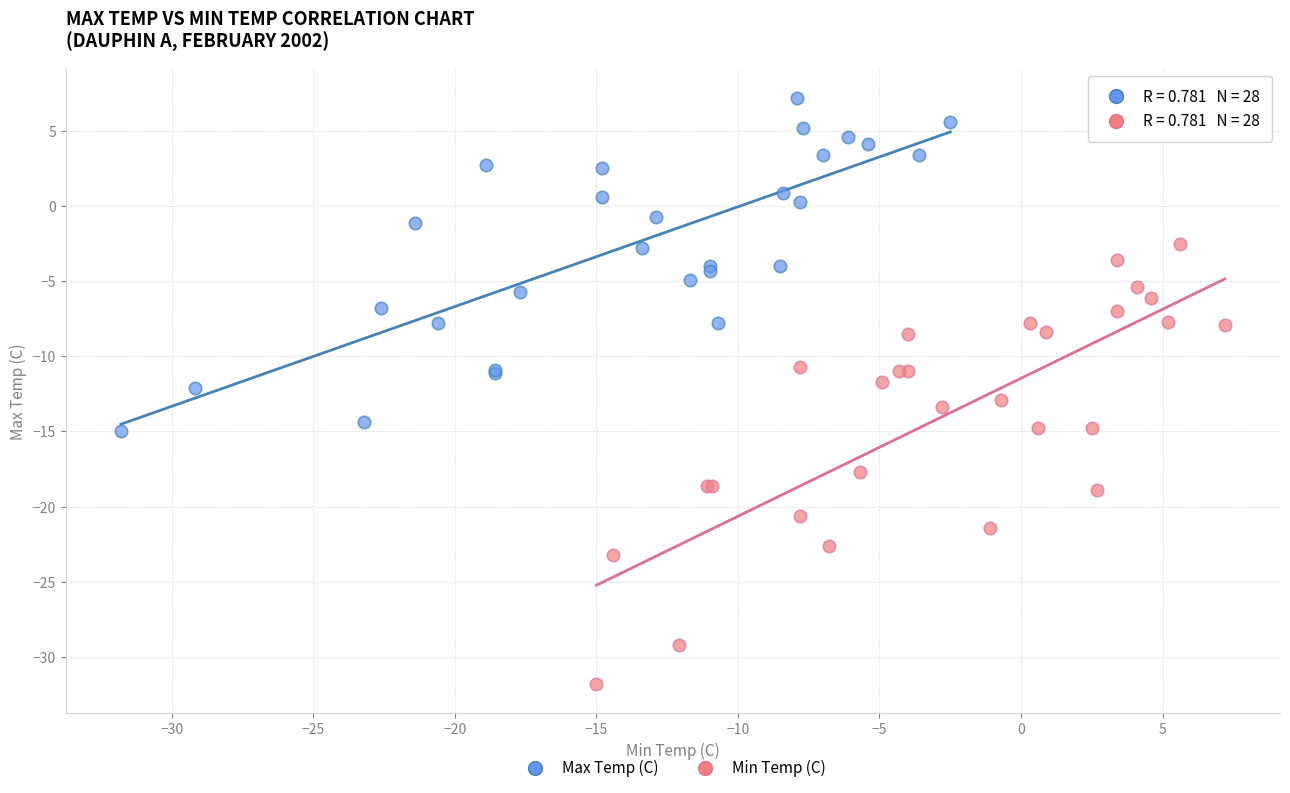

Which series has the widest spread of Y values?

Min Temp (C)